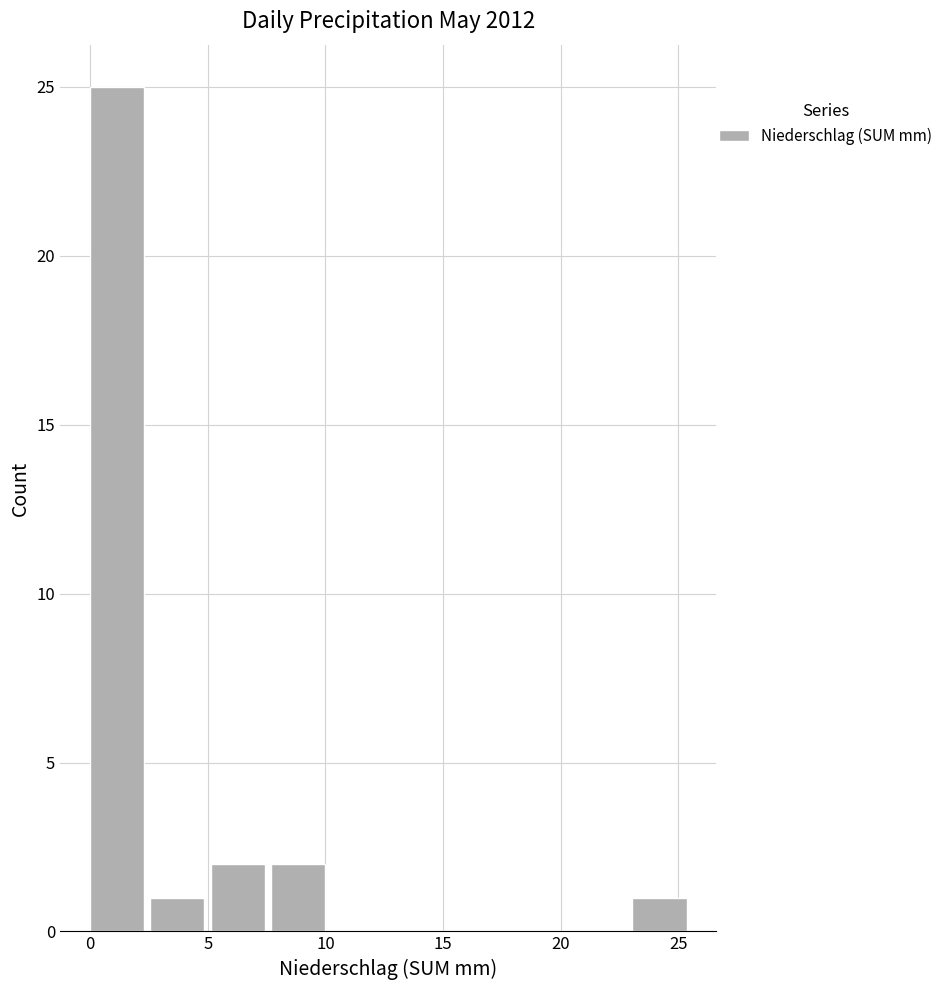

Which range on the x-axis has the tallest bar?

0.0 to 2.5